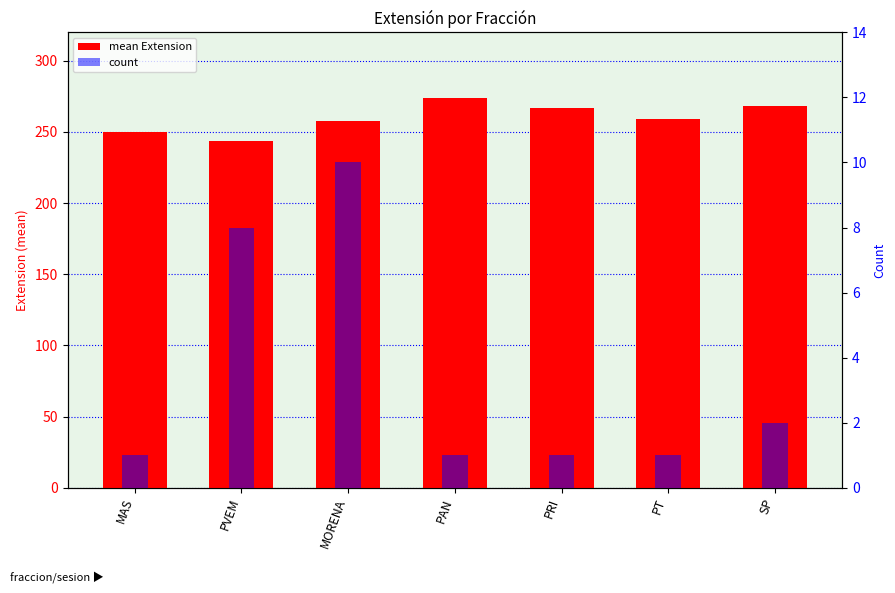

Are the bars grouped side by side (vs. stacked)?

Yes